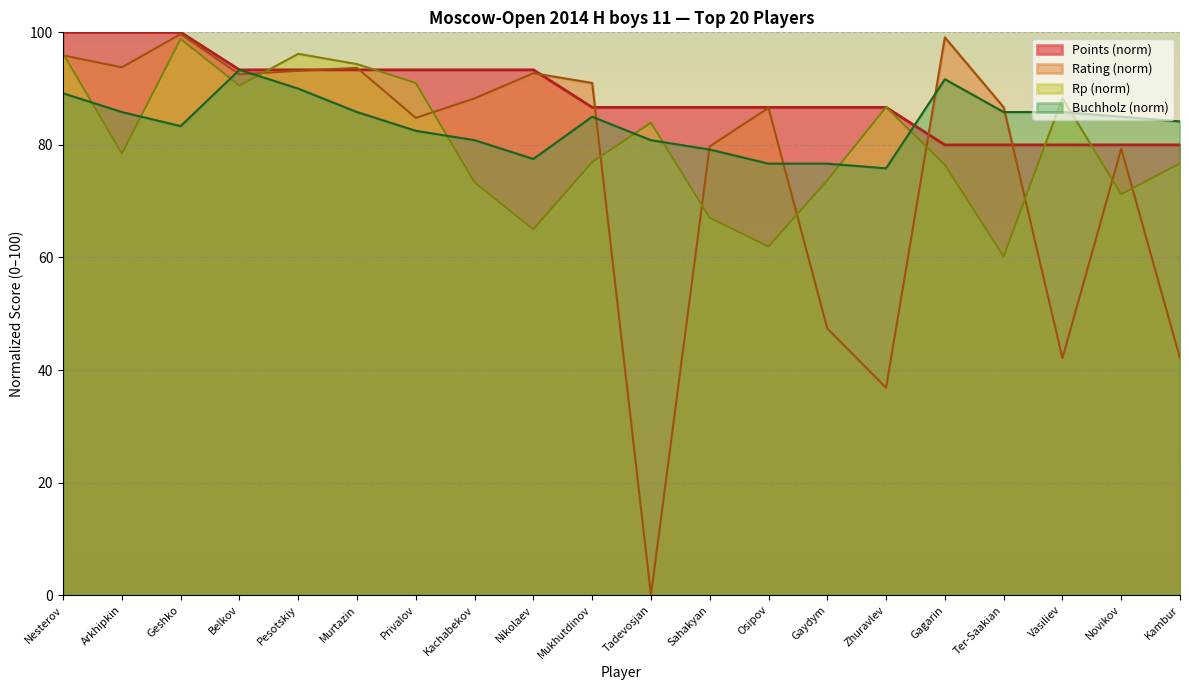

The value of Rp at Privalov is 91.0. True or false?

True